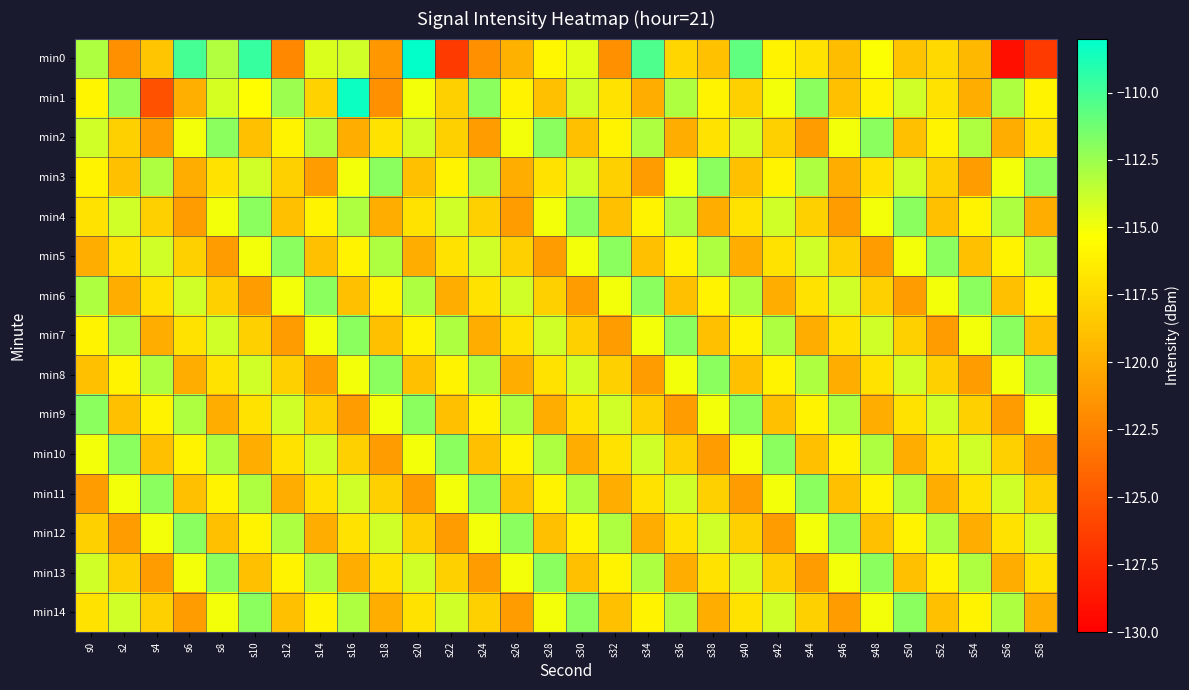

At which category does the chart reach its minimum across all series?

s56